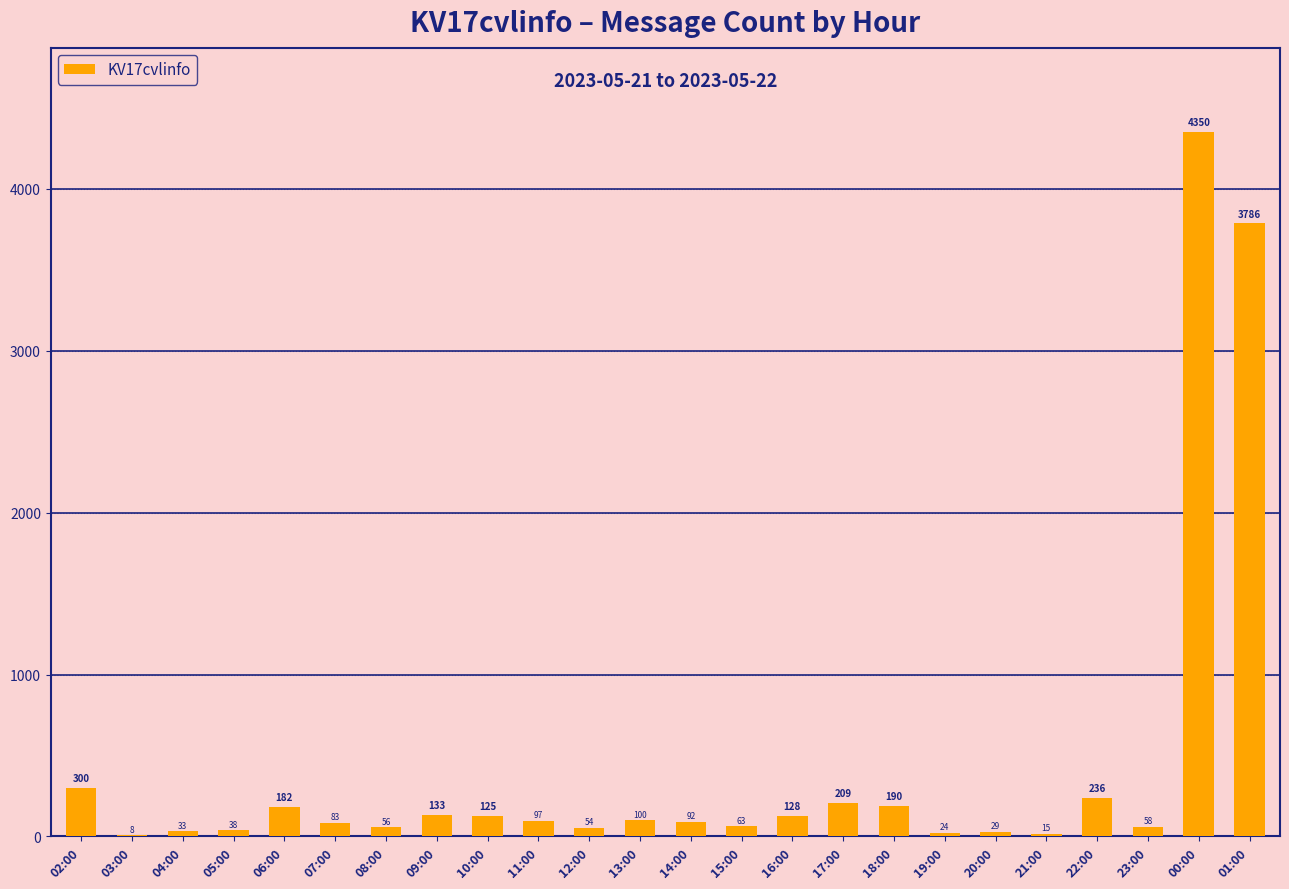

The value at 01:00 is 1537. True or false?

False